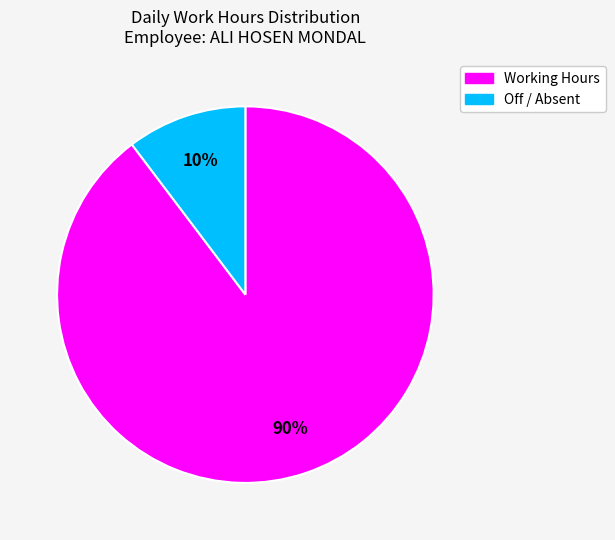

To the nearest percent, what is the average slice percentage?

50%